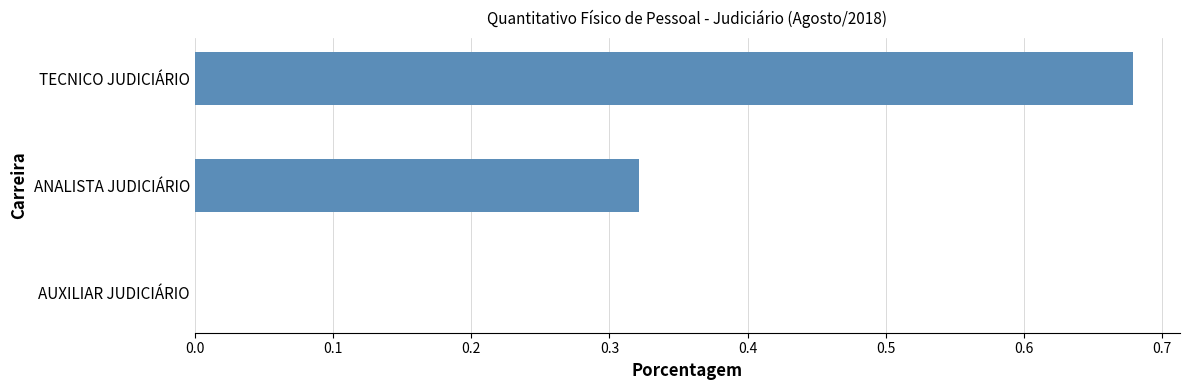

Which category has the highest value across all series?

TECNICO JUDICIÁRIO